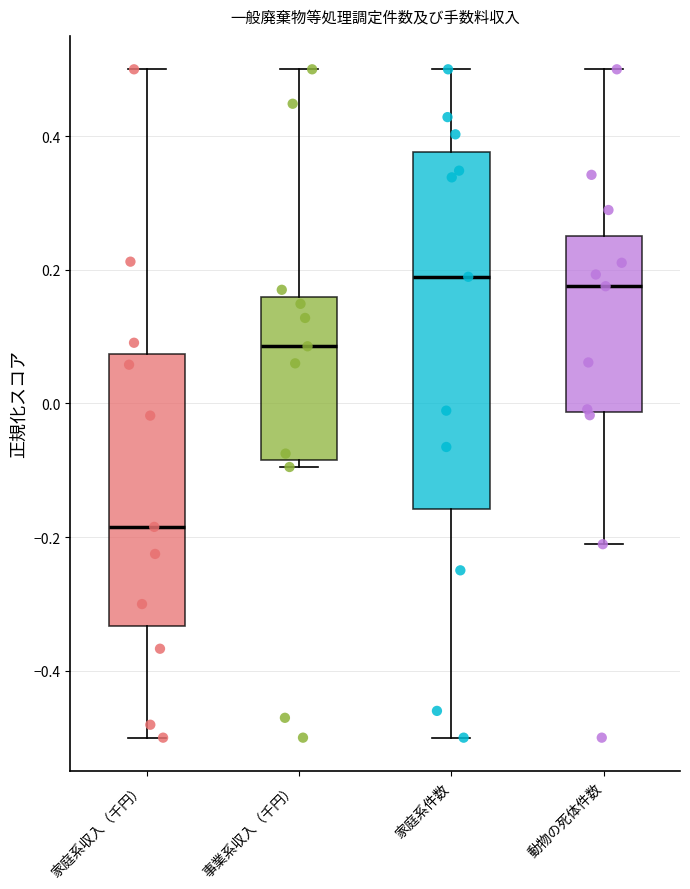

Which box has the lowest median line?

家庭系収入（千円）